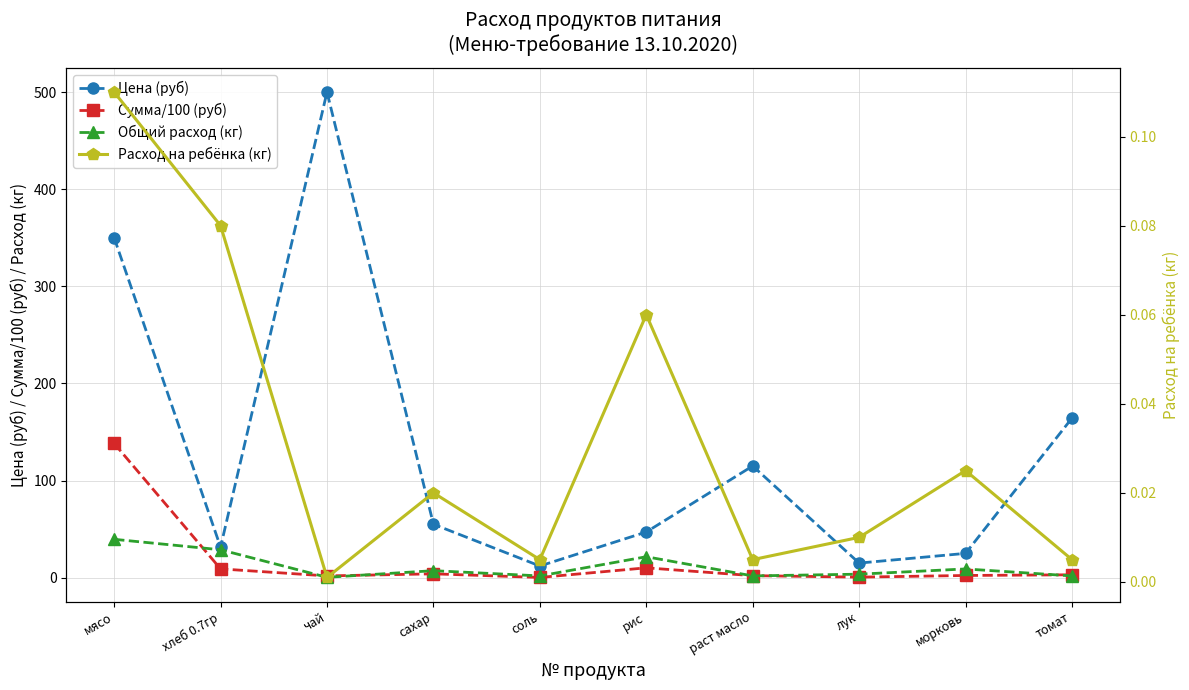

True or false: Цена (руб) has a value of 500.0 at чай.

True